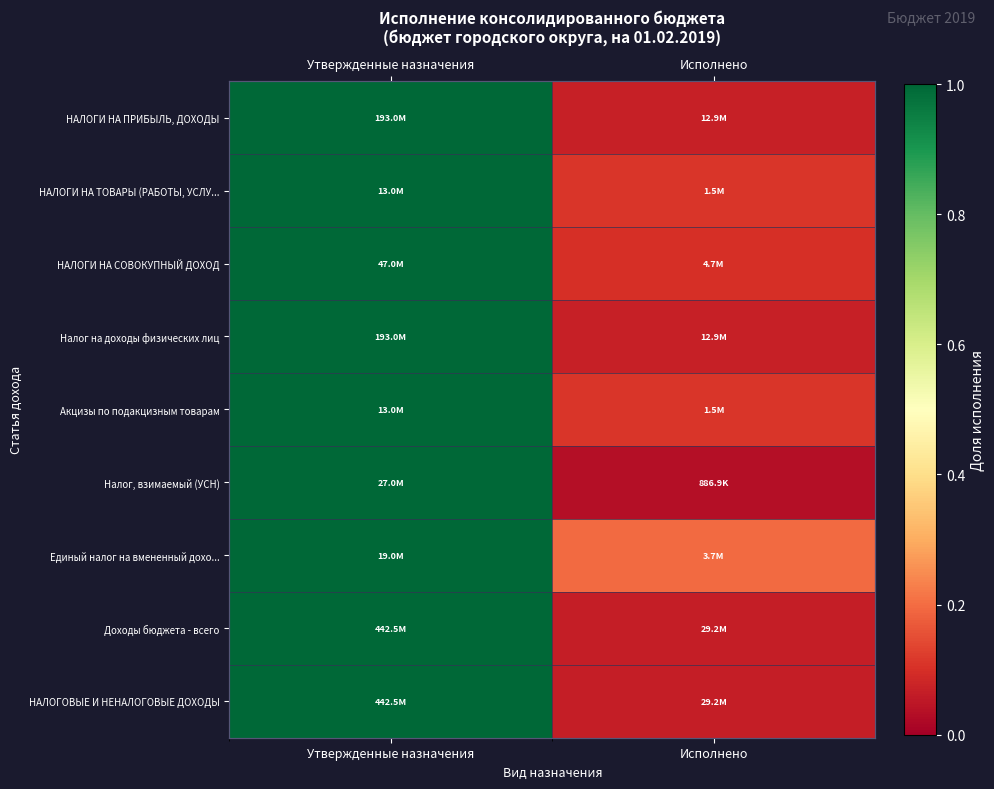

Where is Налог, взимаемый (УСН) nearest to the value 0?

Исполнено